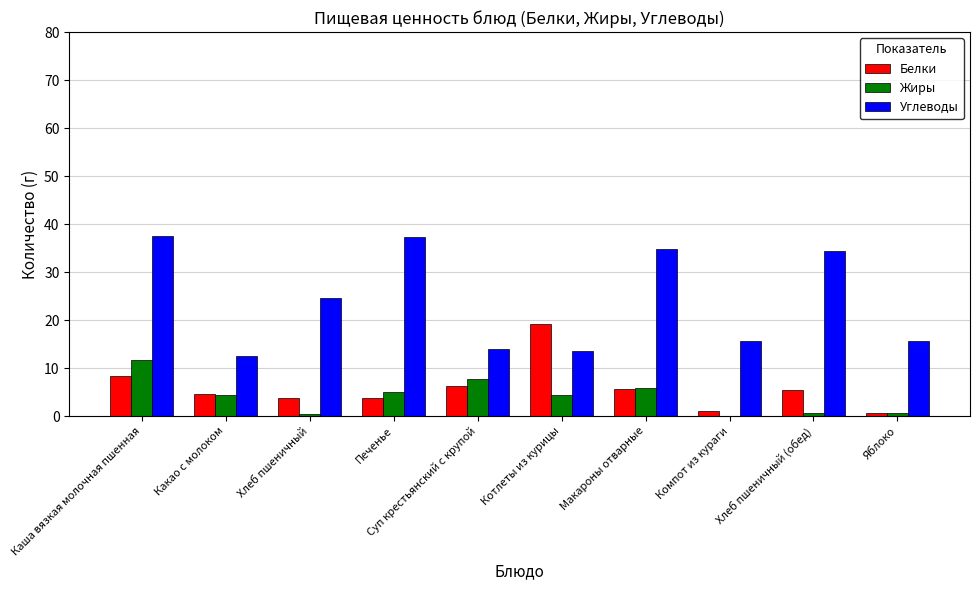

What is the total value across all series at Макароны отварные?

46.4